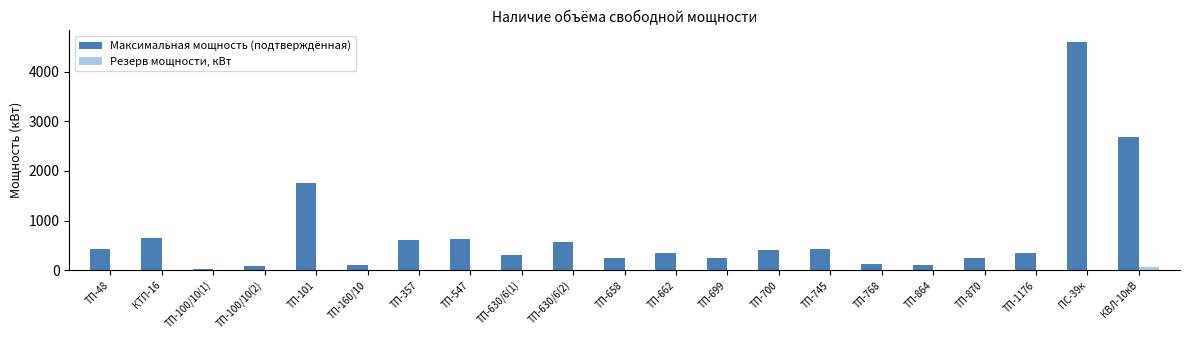

What is the sum of all Резерв мощности, кВт values?

70